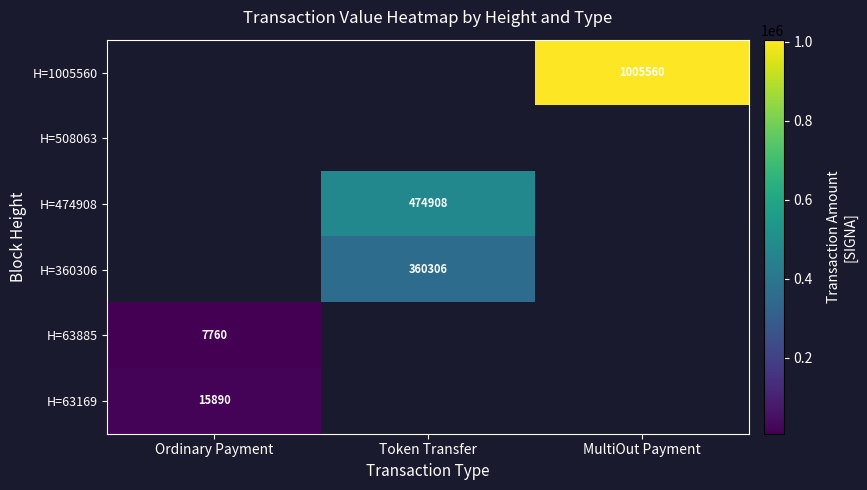

The H=1005560 series shows 338478 at MultiOut Payment. True or false?

False